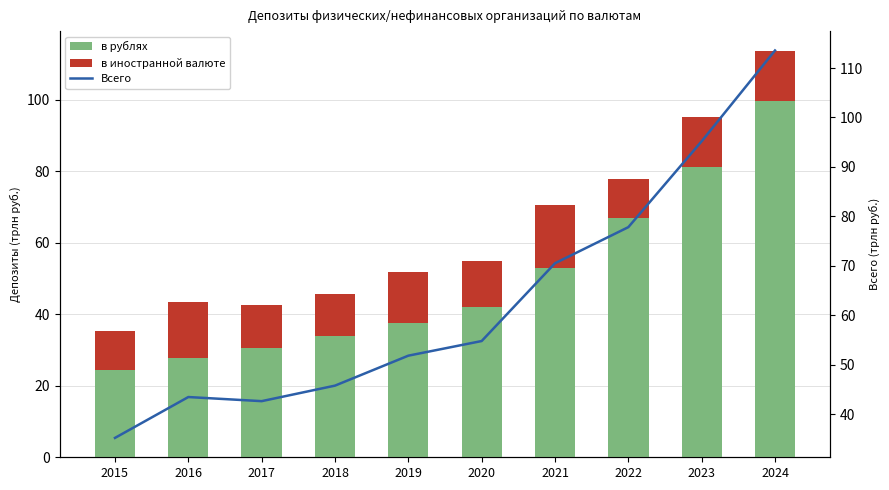

Is it true that в рублях equals 30.7 at 2017?

True